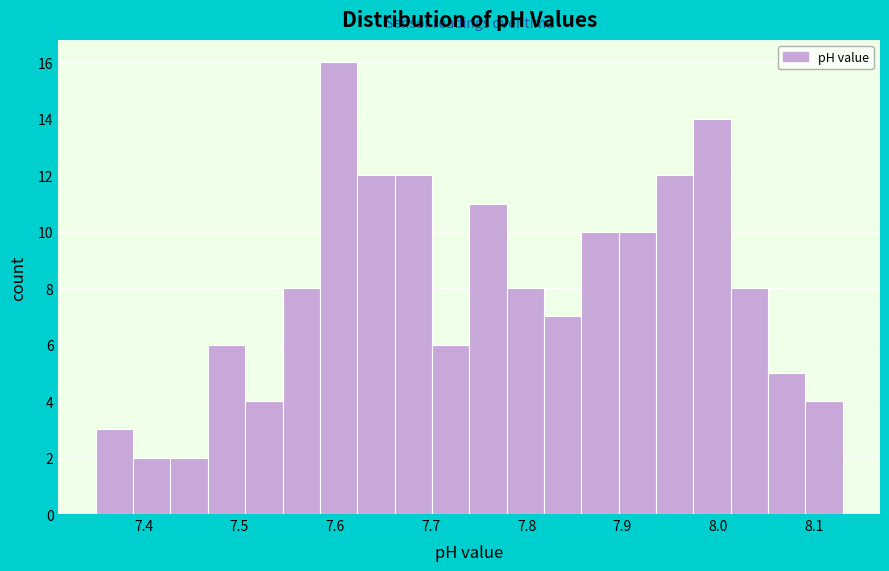

Around what value on the x-axis is the tallest bar? Give the approximate position of its centre, as read against the axis.

7.60